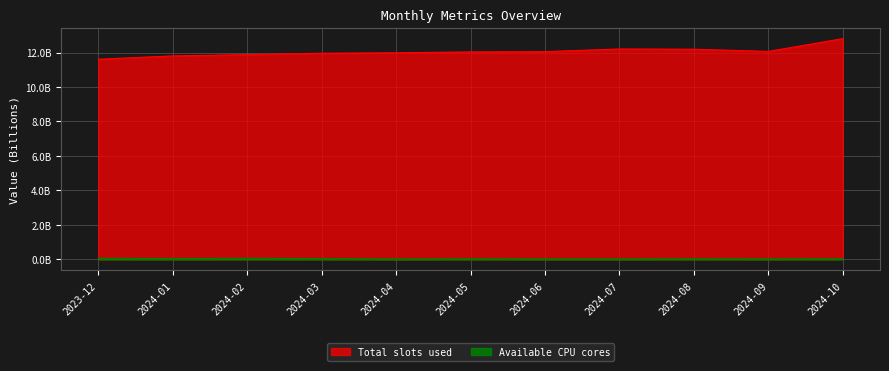

True or false: Available CPU cores and Total slots used intersect in this chart.

False